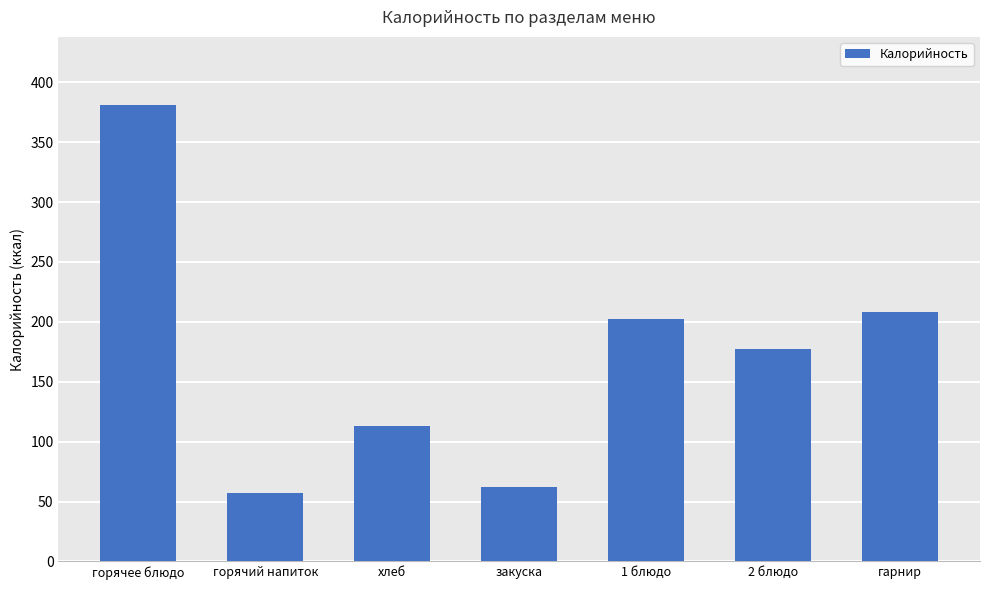

What is the value of the 7th bar from the left?

208.0